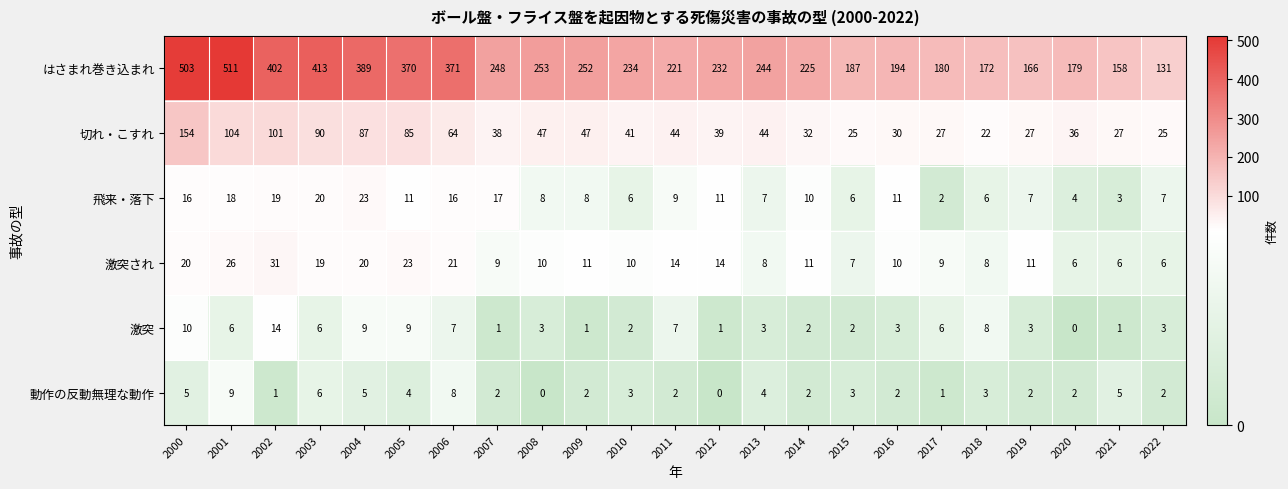

The value of はさまれ巻き込まれ at 2000 is 224. True or false?

False